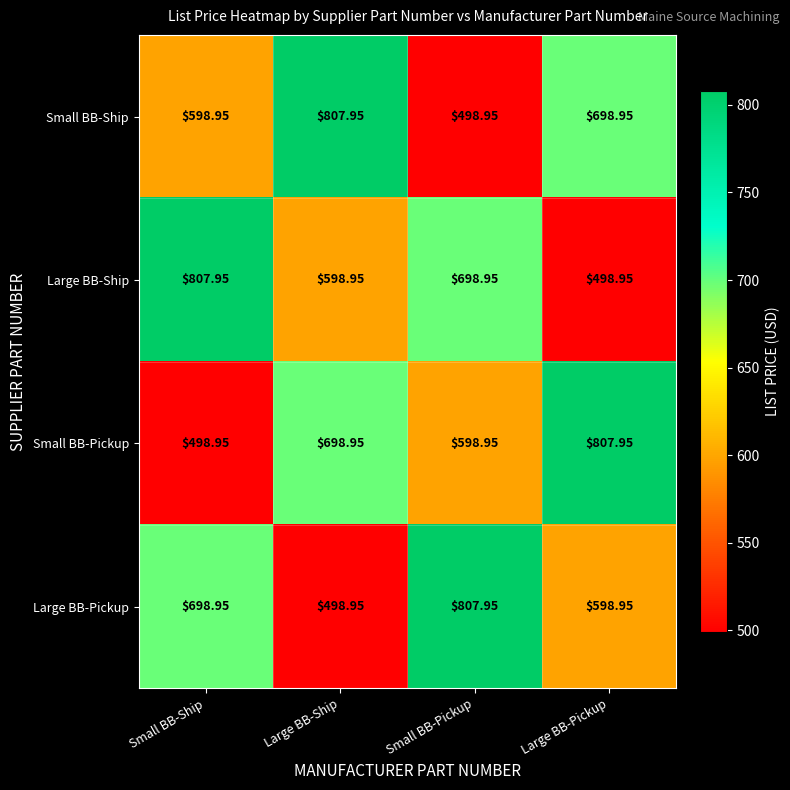

Where is Small BB-Pickup nearest to the value 653?

Large BB-Ship